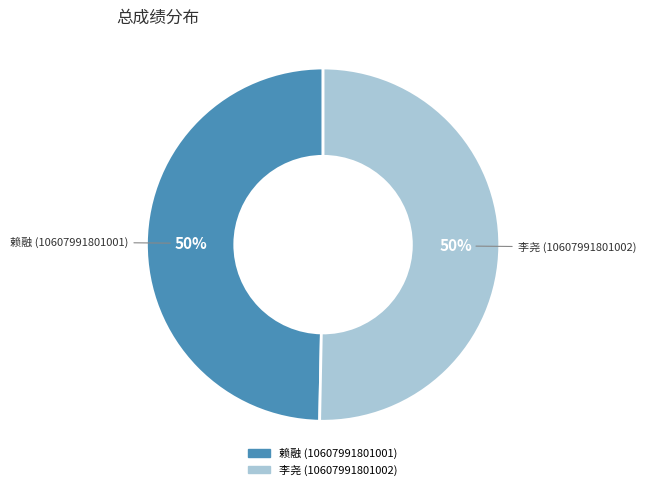

The 李尧 (10607991801002) slice represents 45% of the pie. True or false?

False